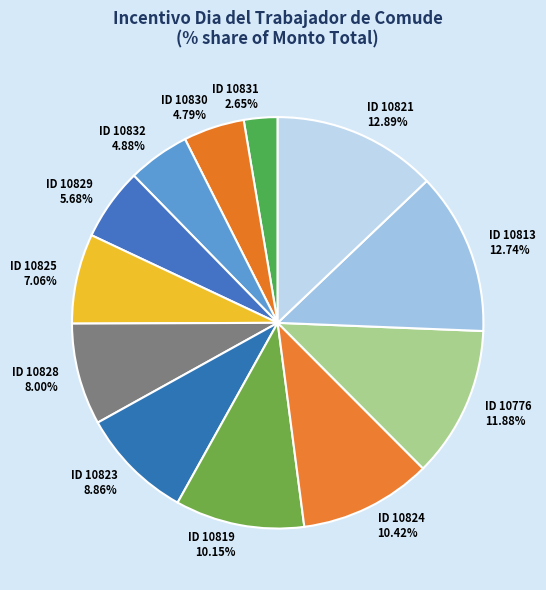

To the nearest percent, what is the difference between the ID 10776 and ID 10824 slice percentages?

1%